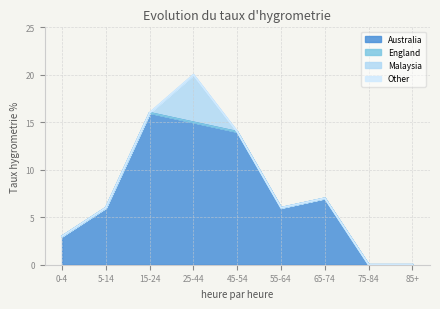

How many values in Australia are above zero?

7